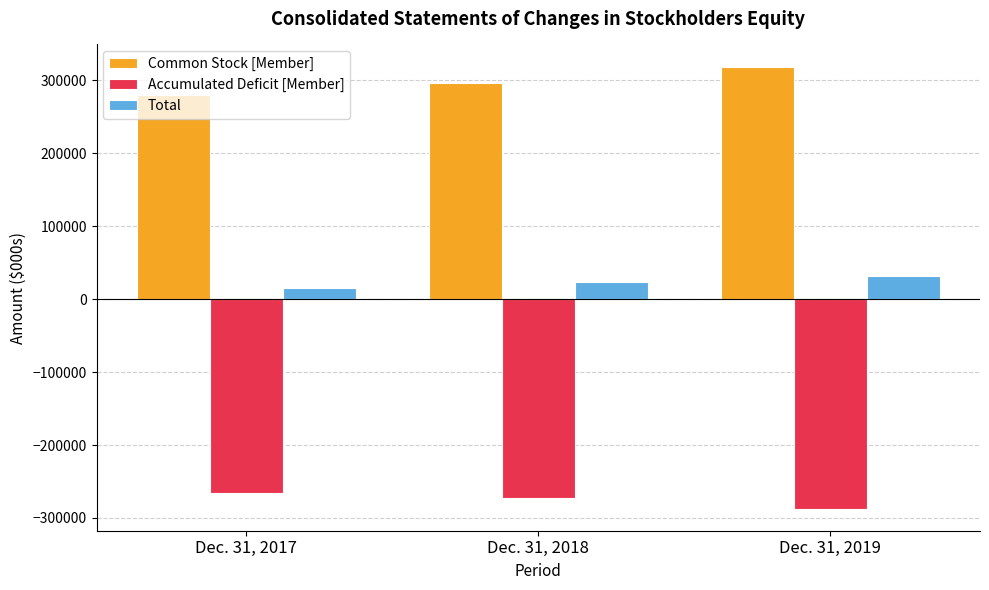

What is the difference between the highest and lowest values at Dec. 31, 2018?

569968